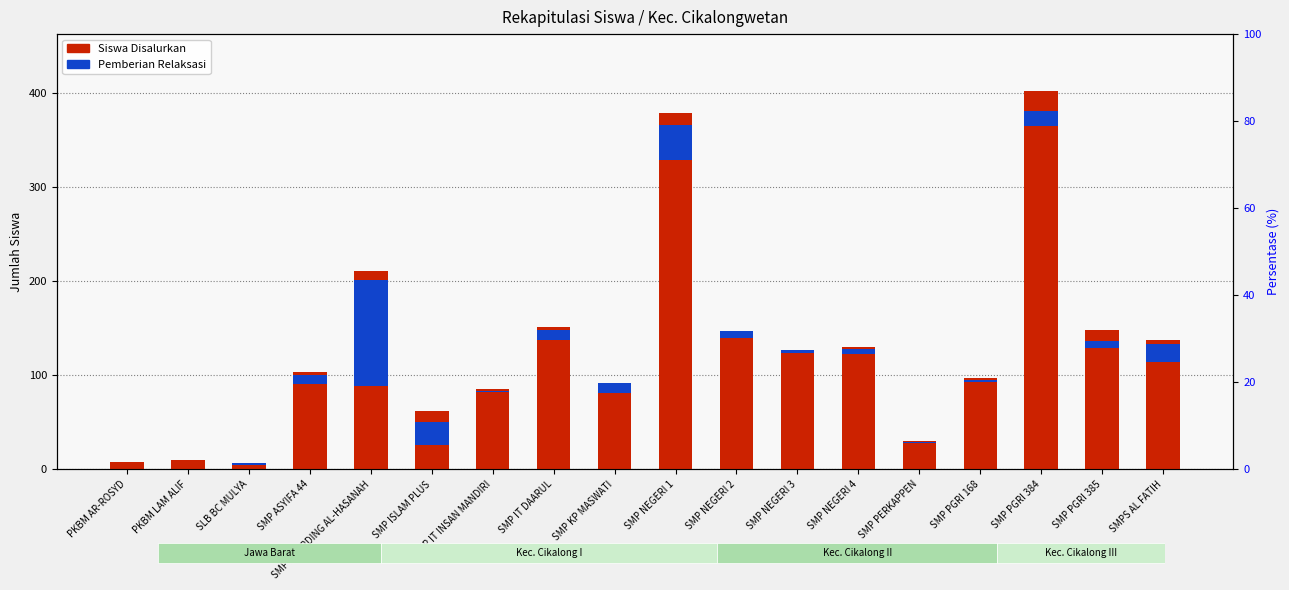

Rank the series by their average value, from highest to lowest.

Siswa Disalurkan, Pemberian Relaksasi